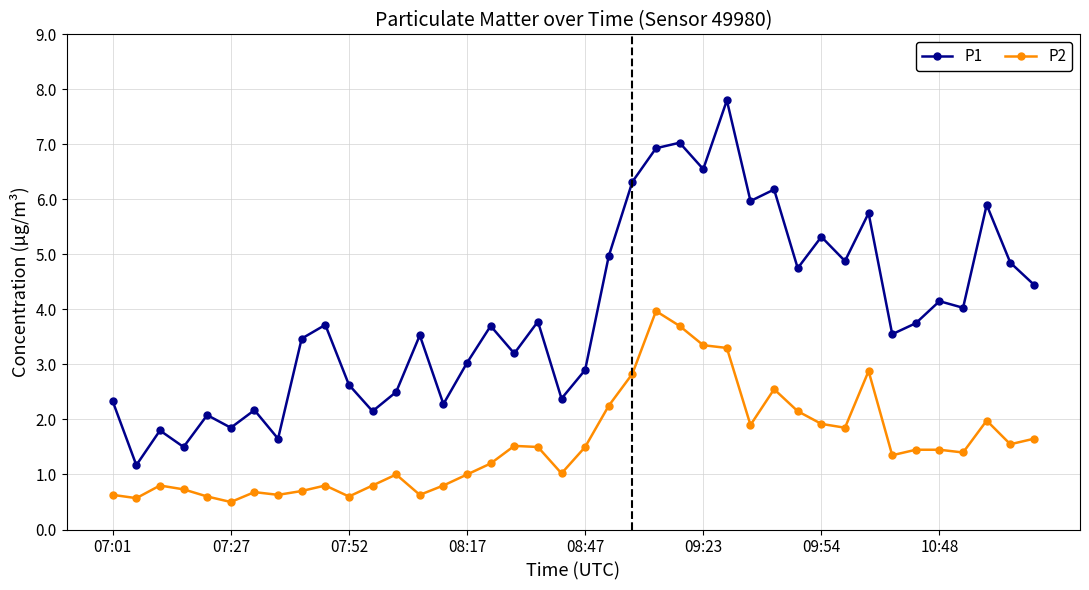

List the series in order of their overall mean, highest first.

P1, P2